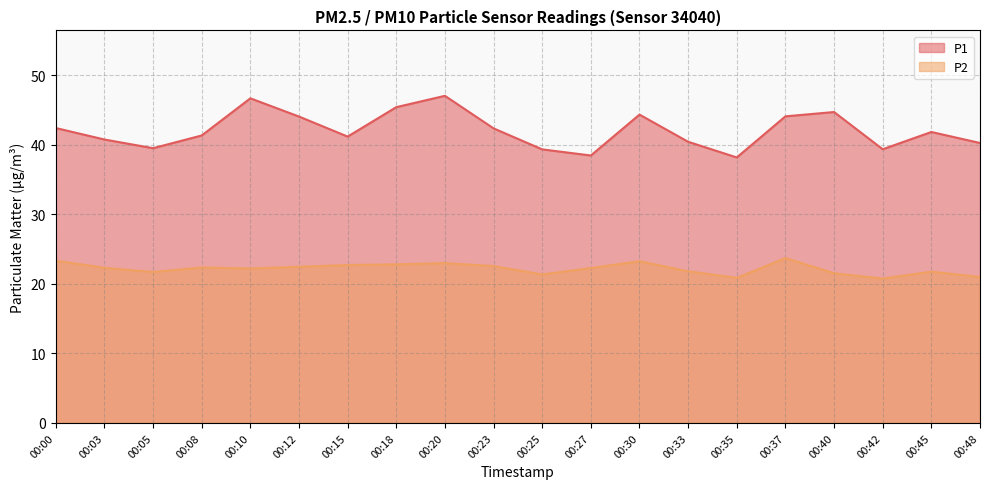

Is it true that P1 equals 68.4 at 00:33?

False